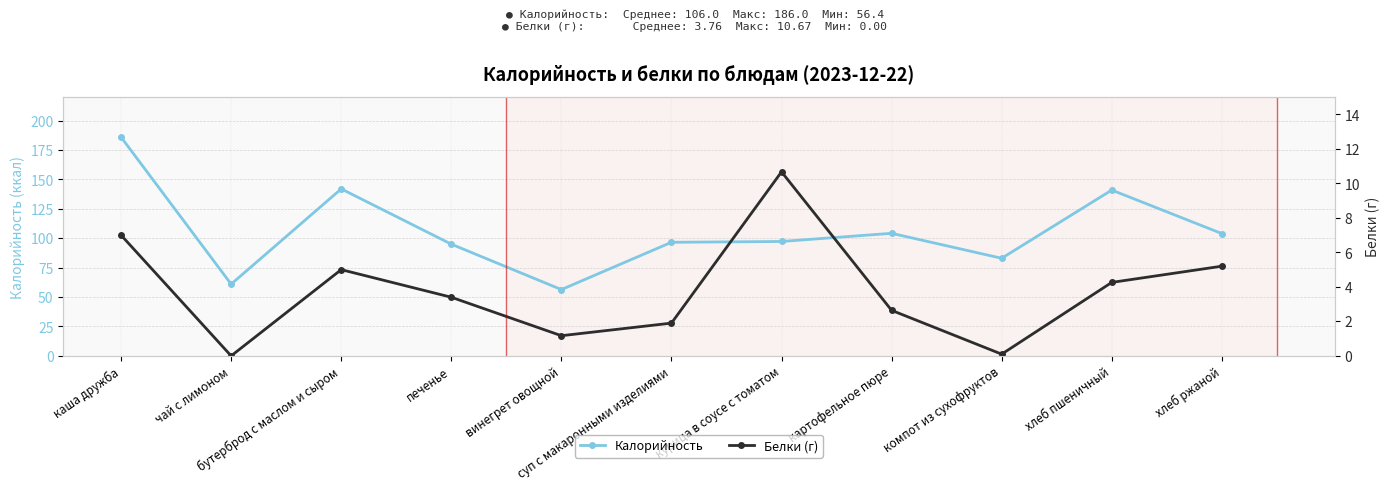

How many lines are shown in the chart?

2